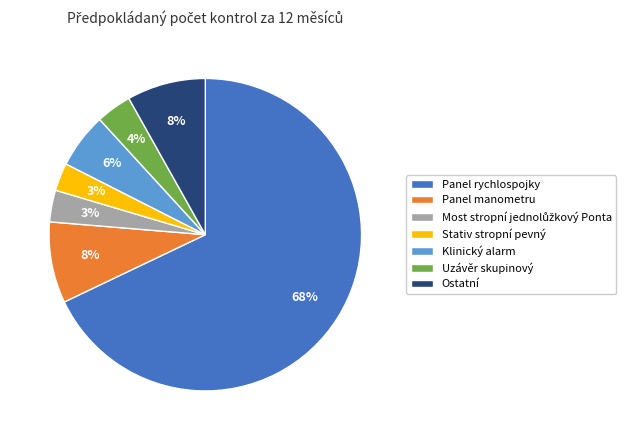

How many segments does this pie chart have?

7